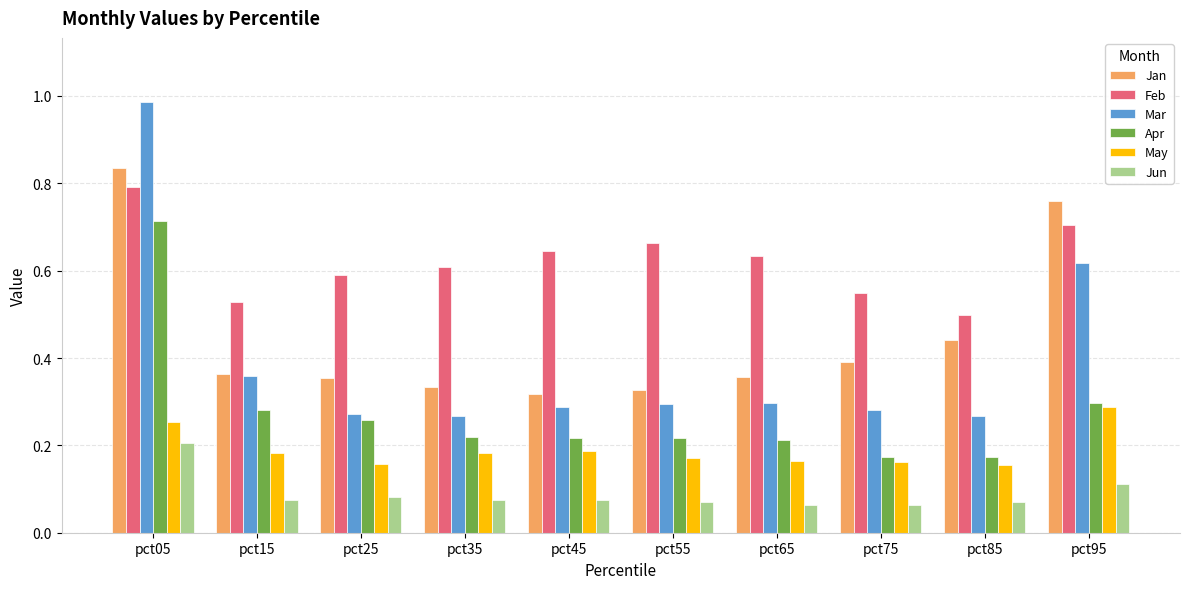

What are all the series names shown in the legend?

Jan, Feb, Mar, Apr, May, Jun